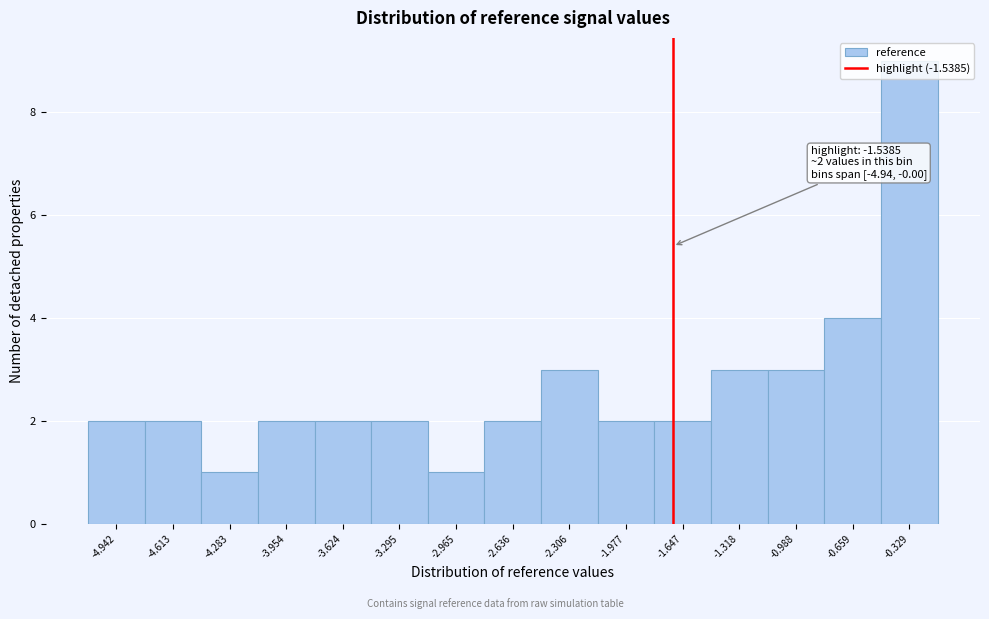

Is it true that the value at -3.624 is 1?

False